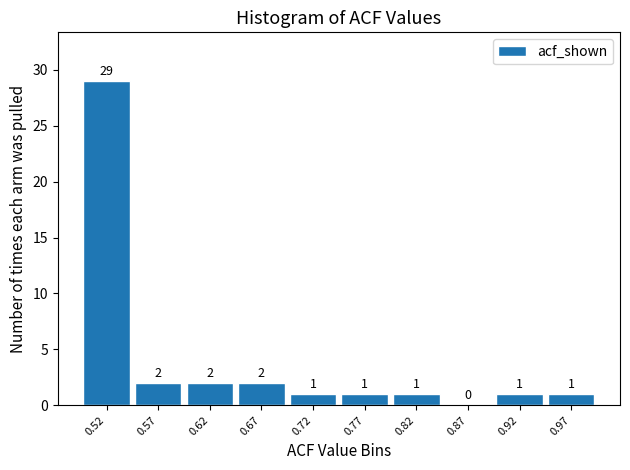

Reading left to right, list every bar in this chart as the range it spans on the x-axis followed by its height. The bar edges are not printed on the chart, so give them approximately, as read against the axis.

0.49 to 0.54: 29
0.54 to 0.60: 2
0.60 to 0.65: 2
0.65 to 0.70: 2
0.70 to 0.75: 1
0.75 to 0.80: 1
0.80 to 0.85: 1
0.85 to 0.90: 0
0.90 to 0.95: 1
0.95 to 1.00: 1